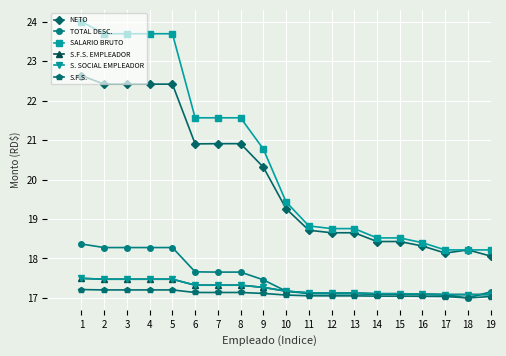

Which series has the largest total across all categories?

SALARIO BRUTO